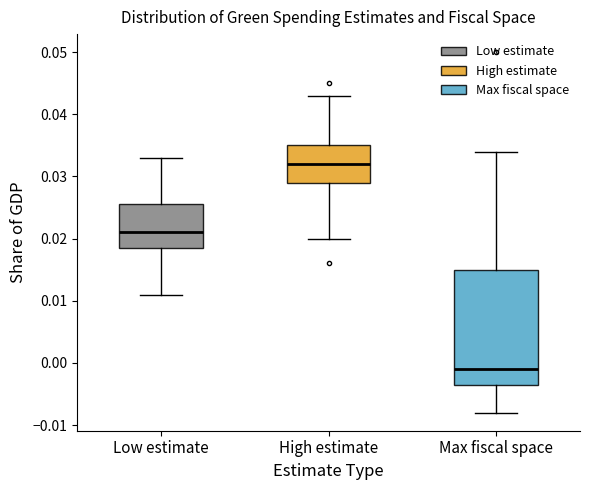

Where does the median line of the box for Low estimate sit on the y-axis? The values are not printed on the chart, so give them approximately, as read against the axis.

0.021